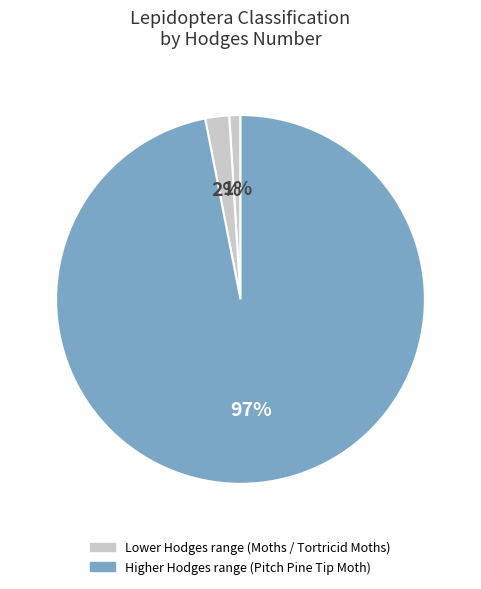

Which slice is the largest?

Pitch Pine Tip Moth